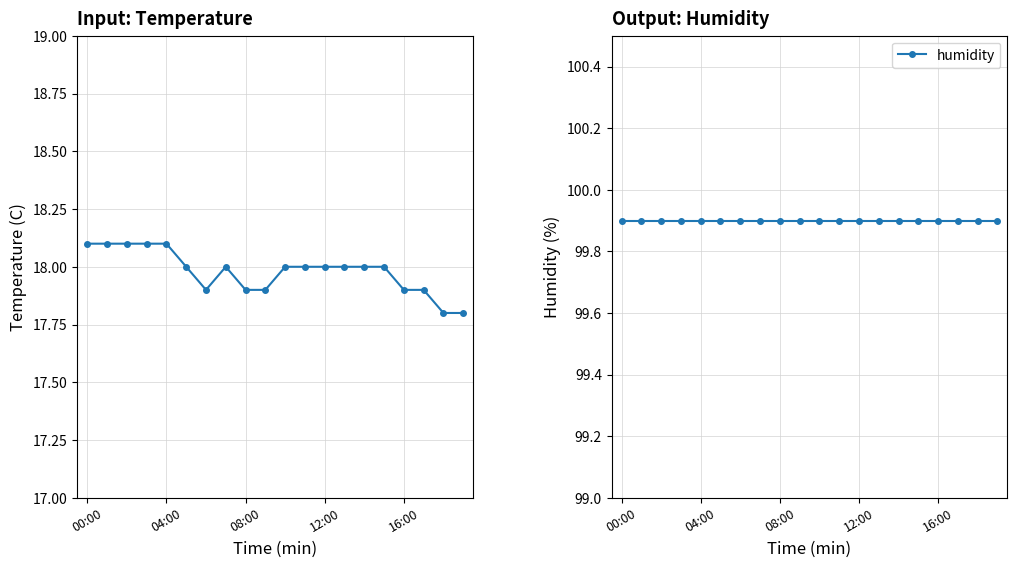

Which series has the widest spread of values?

temperature